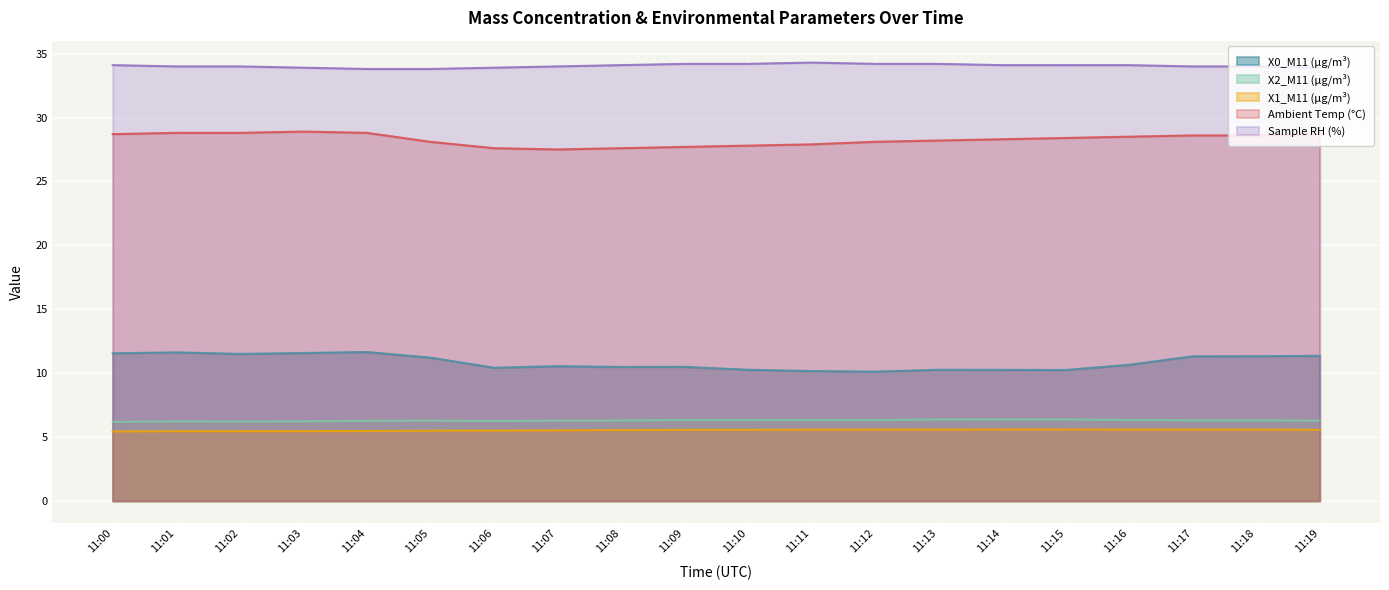

At 11:05, list the series in order from smallest to largest.

X1_M11 (μg/m³), X2_M11 (μg/m³), X0_M11 (μg/m³), Ambient Temp (°C), Sample RH (%)